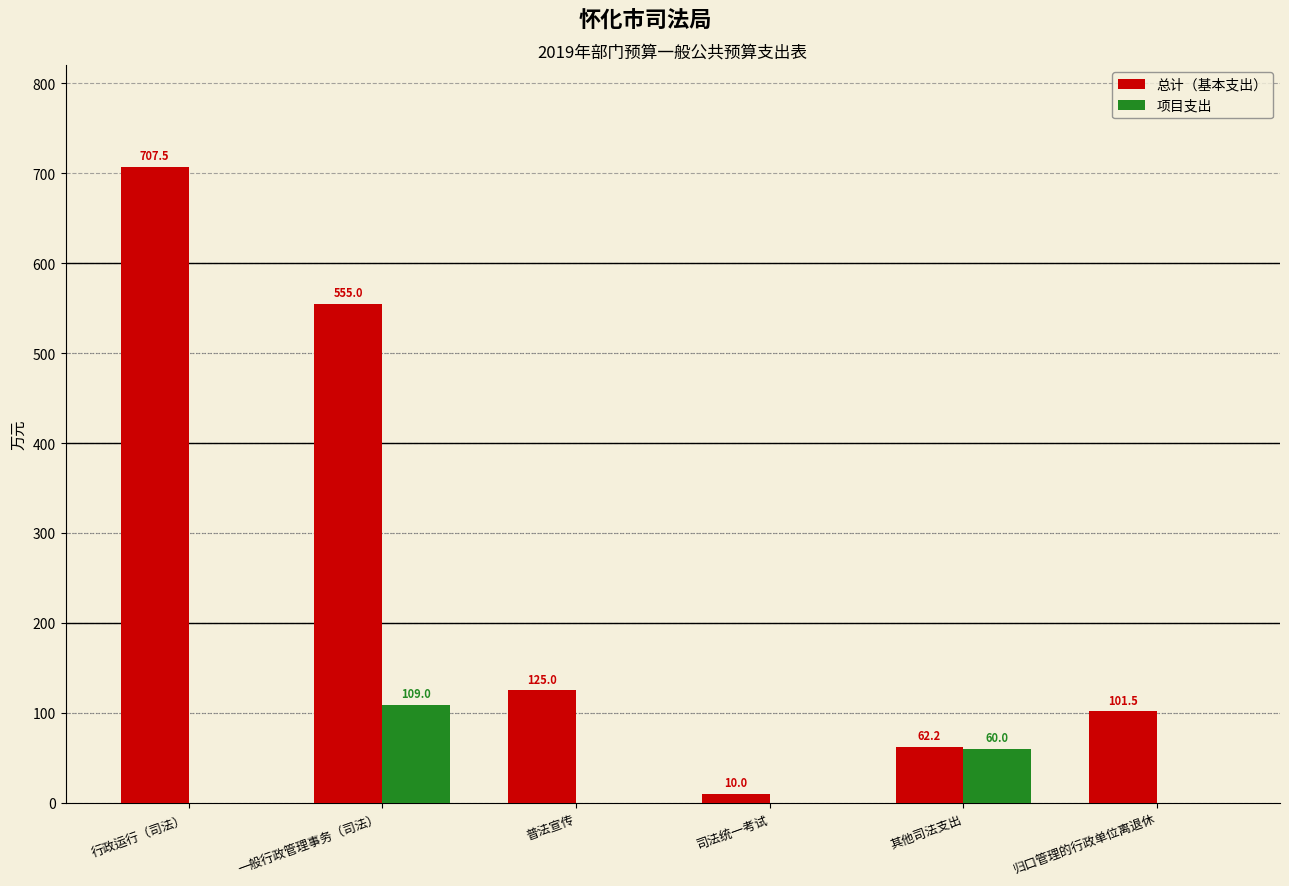

Is the value of 项目支出 at 一般行政管理事务（司法） greater than the value of 总计（基本支出） at 归口管理的行政单位离退休?

Yes